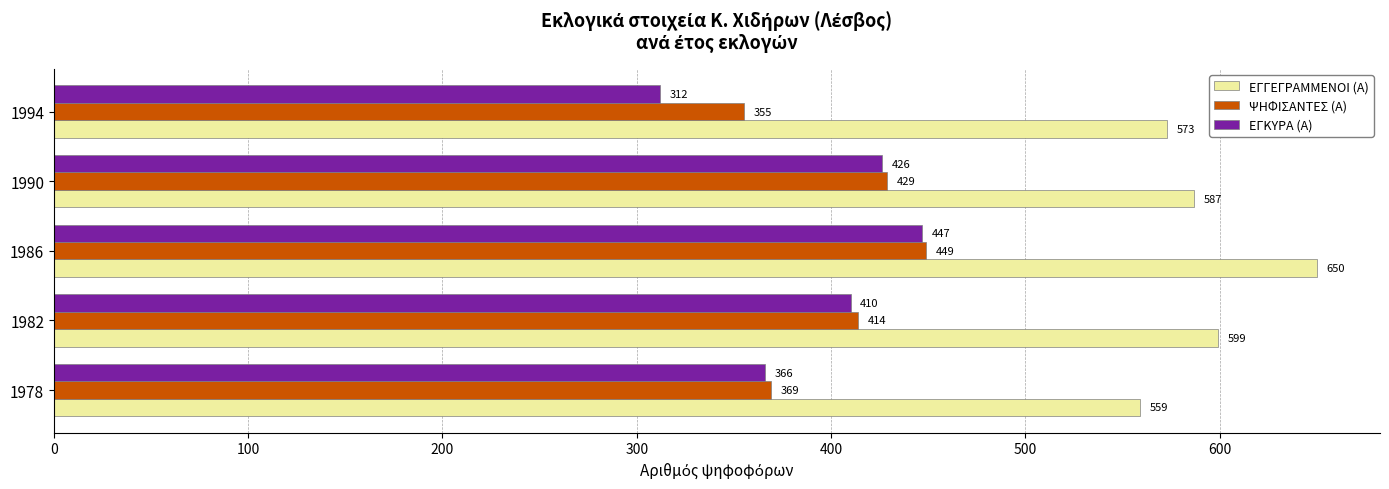

What is the total value across all series at 1982?

1423